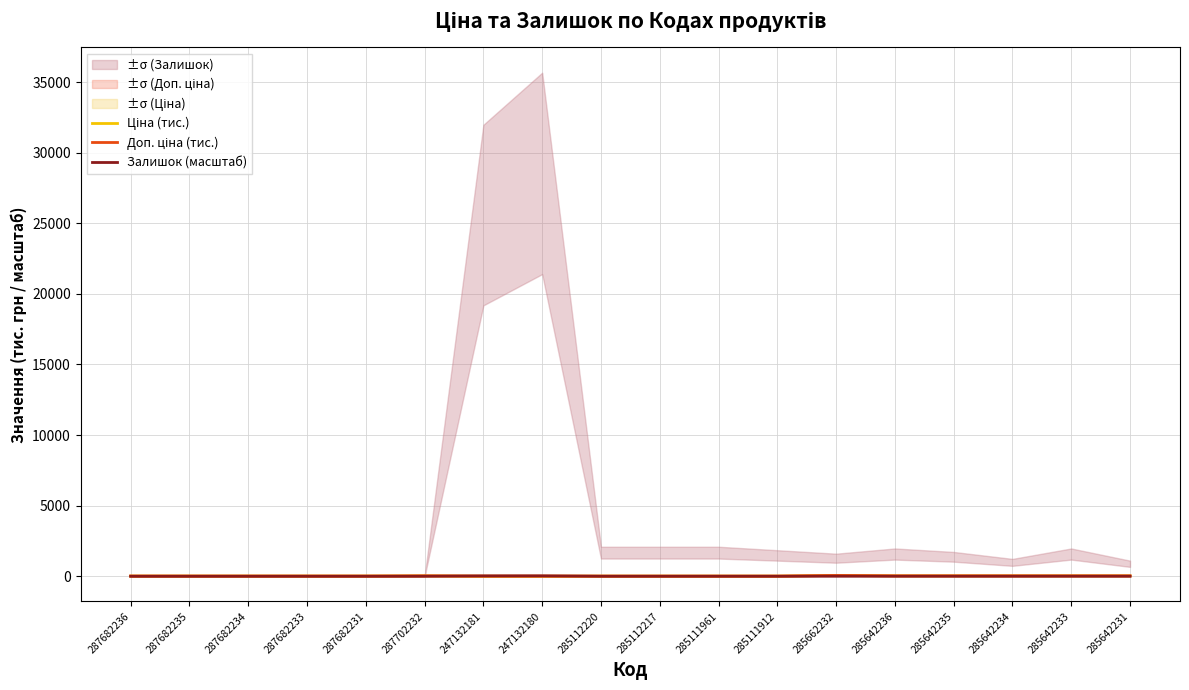

How many data points does each series have?

18